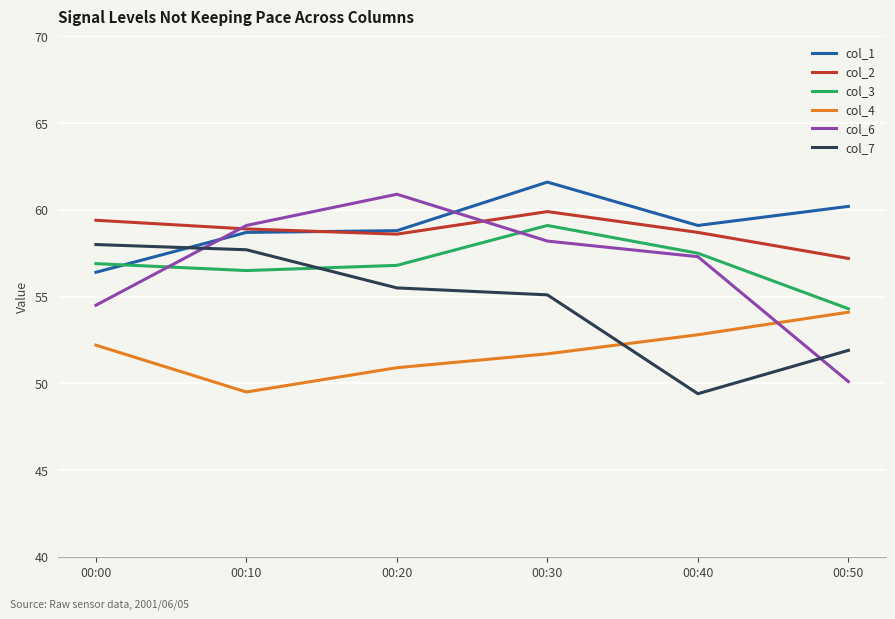

What is the highest value of the col_2 series?

59.9